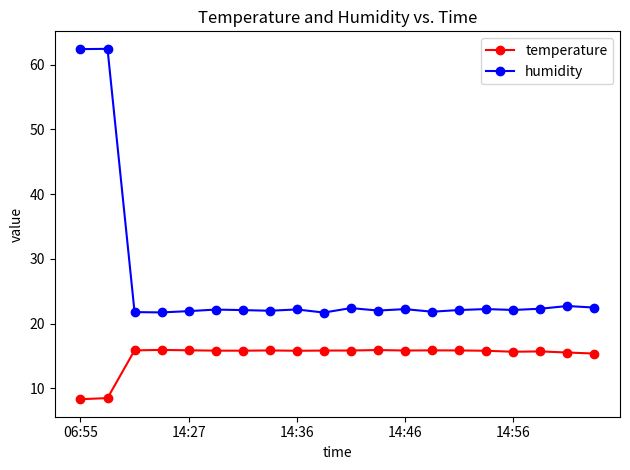

What is the value of the humidity point at the 8th from the left?

22.0